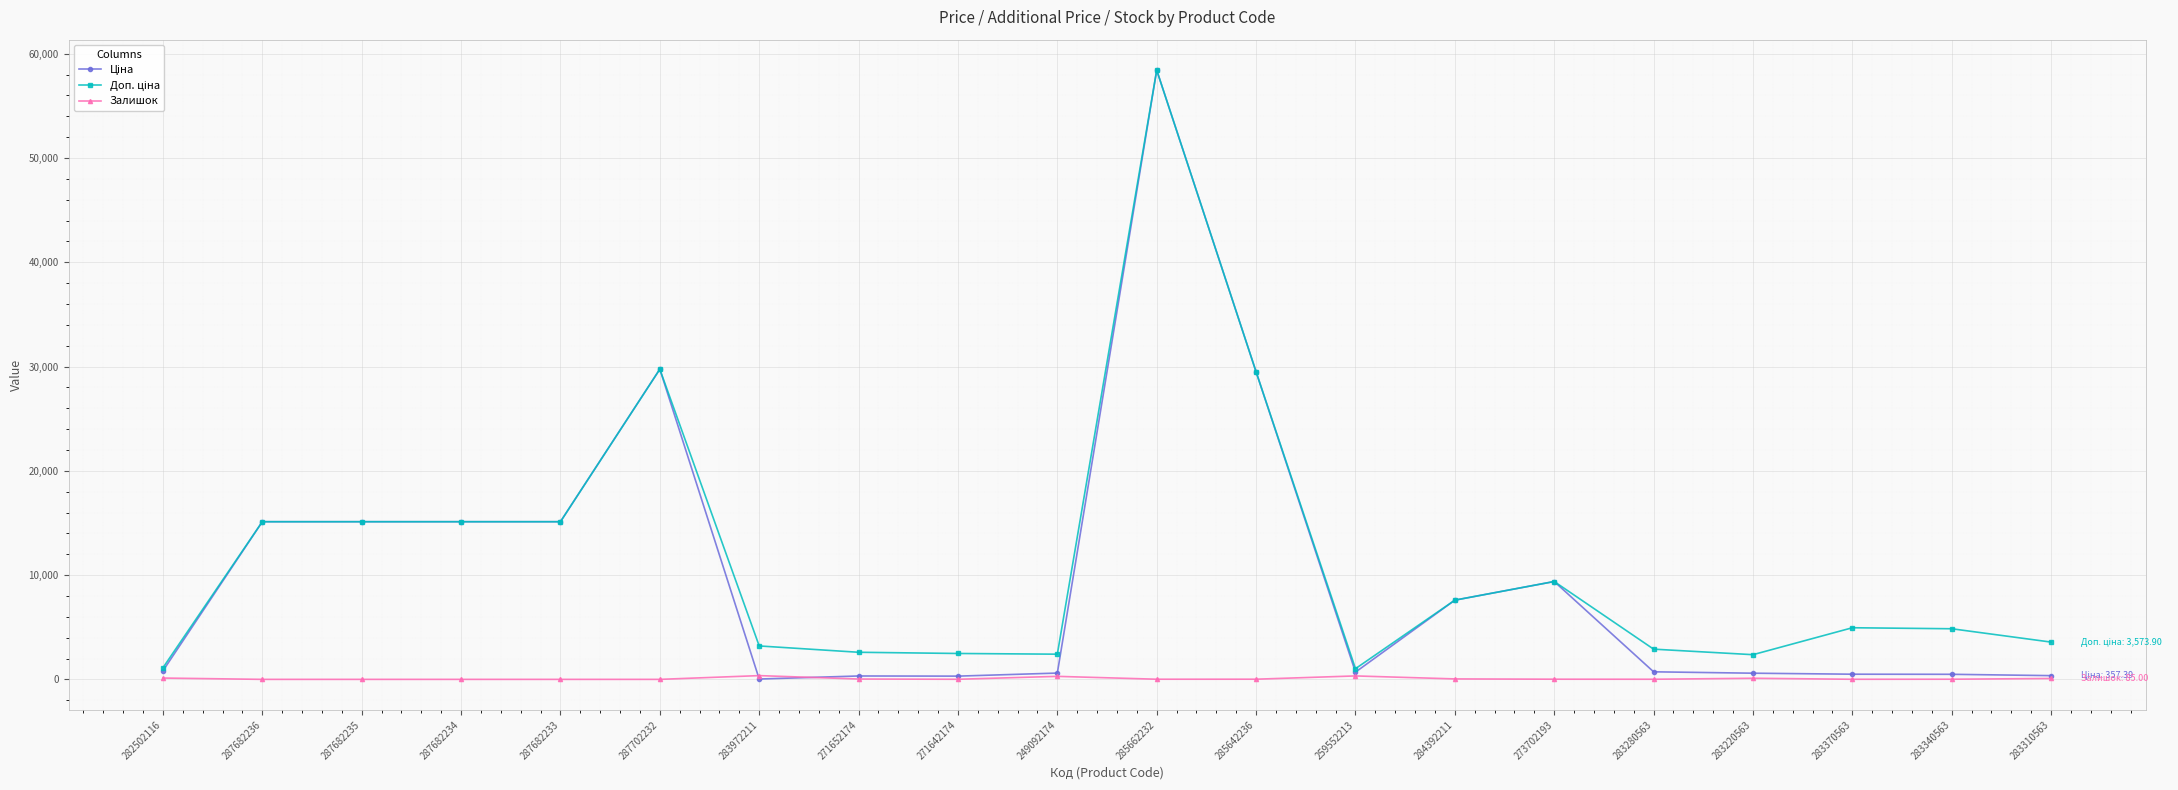

True or false: Залишок has more than 0 points higher than both neighbors.

True